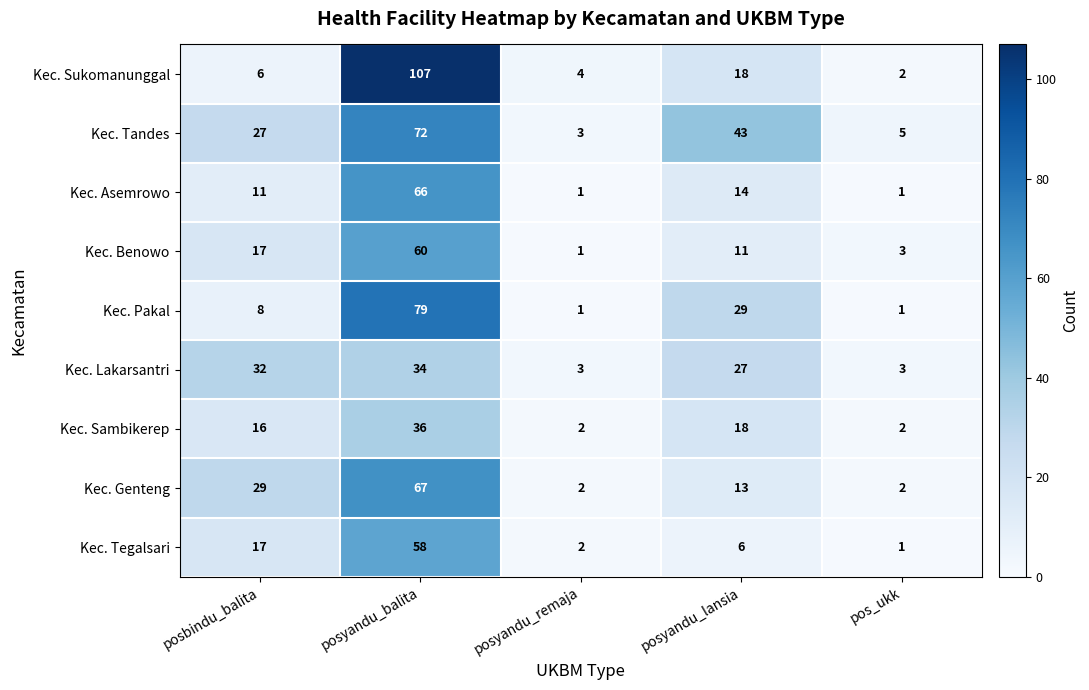

At which label is Kec. Pakal closest to 40?

posyandu_lansia